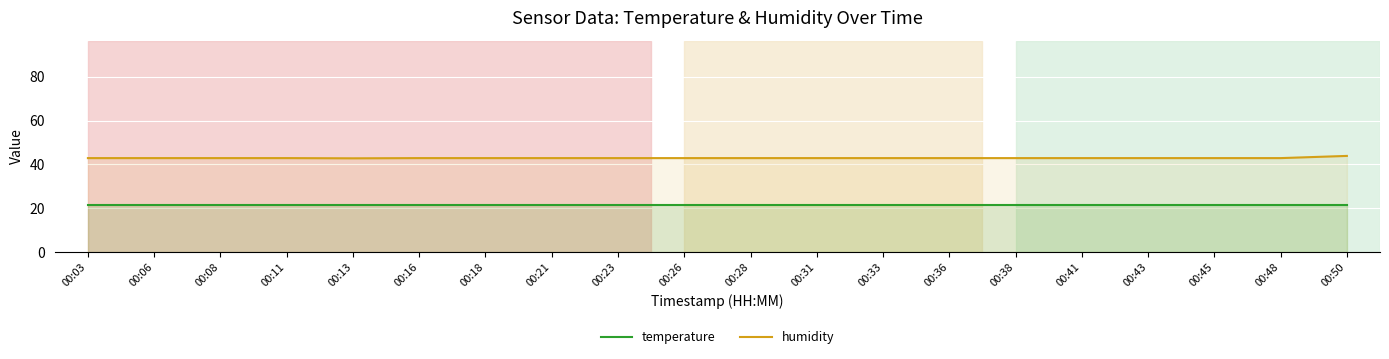

Reading left to right, what are all the values shown in this chart?

temperature: 21.5	21.5	21.5	21.5	21.5	21.5	21.5	21.5	21.5	21.5	21.5	21.5	21.5	21.5	21.5	21.5	21.5	21.5	21.5	21.5
humidity: 42.9	42.9	42.9	42.9	42.8	42.9	42.9	42.9	42.9	42.9	42.9	42.9	42.9	42.9	42.9	42.9	42.9	42.9	42.9	43.9